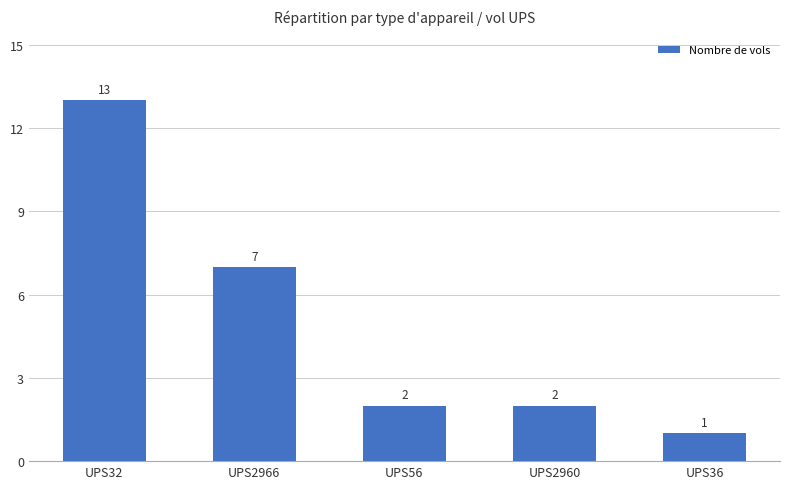

What is the sum of the values at UPS56 and UPS2960?

4